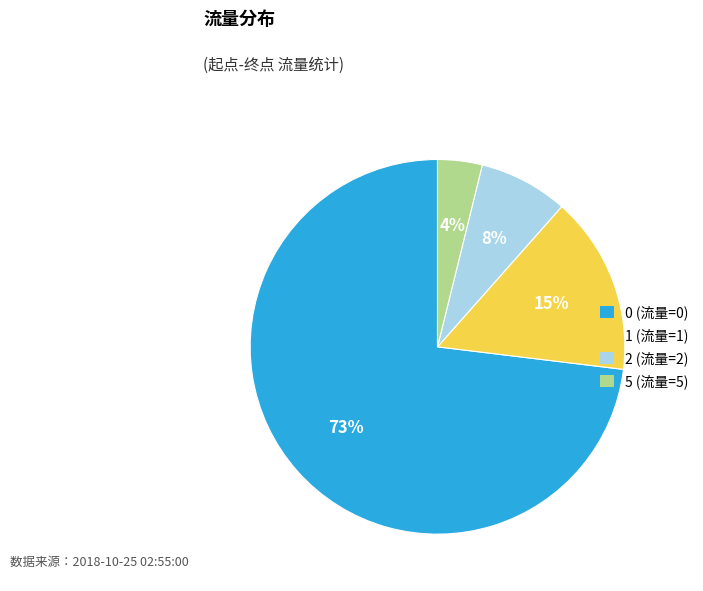

Is it true that 0 (流量=0) is 66% of the pie?

False